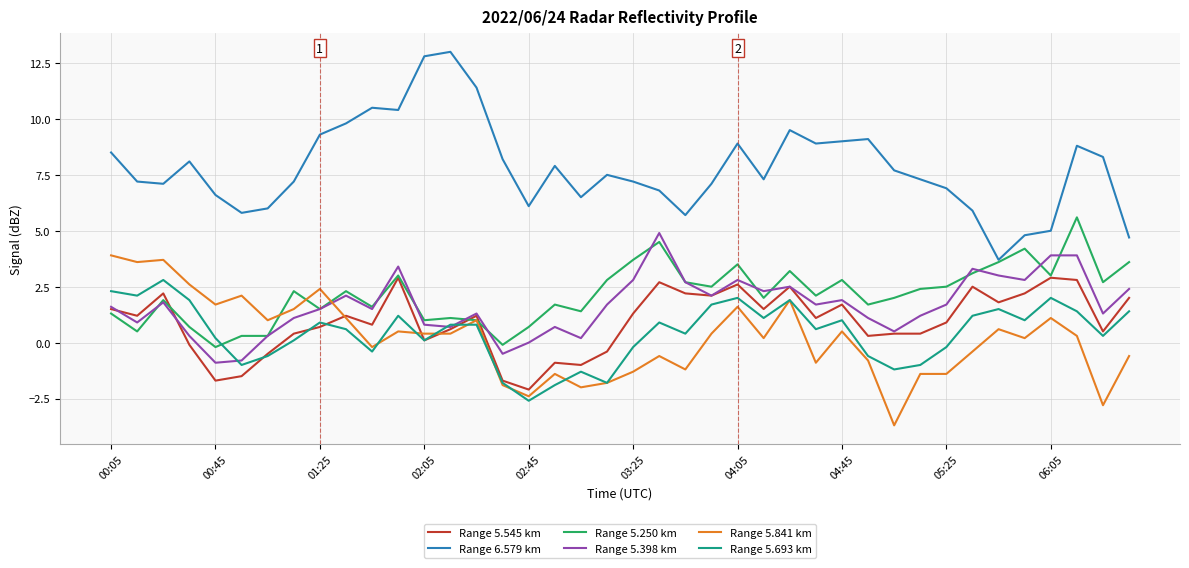

Which series has the widest spread of values?

Range 6.579 km